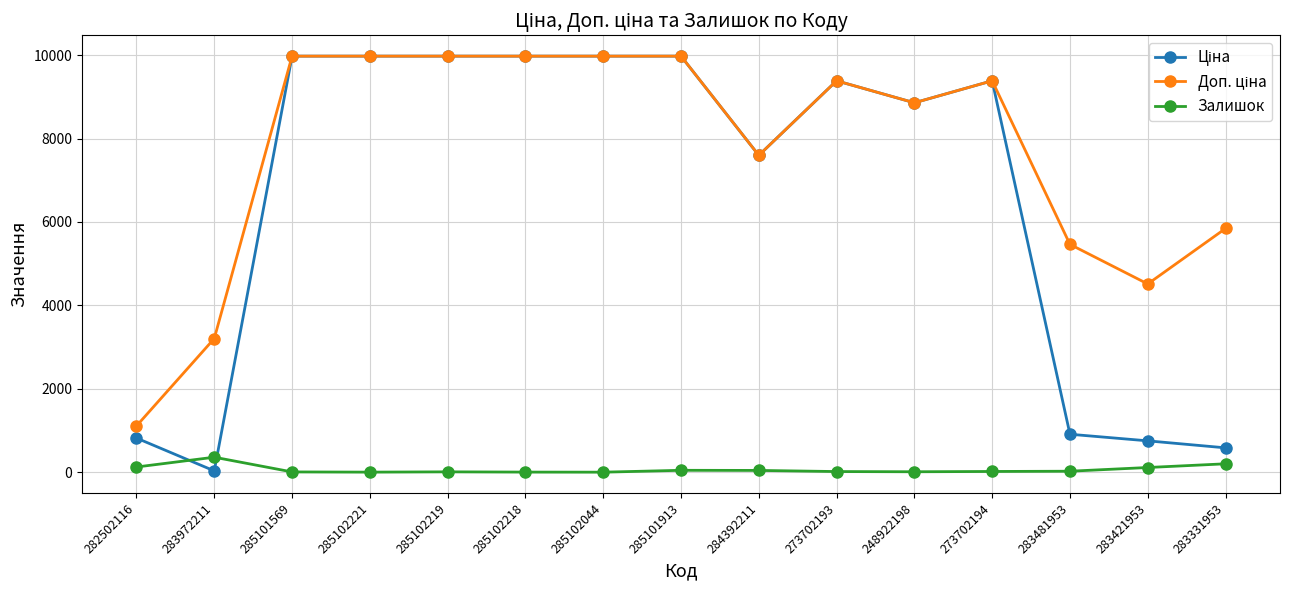

At how many categories does at least one series exceed 9058?

8